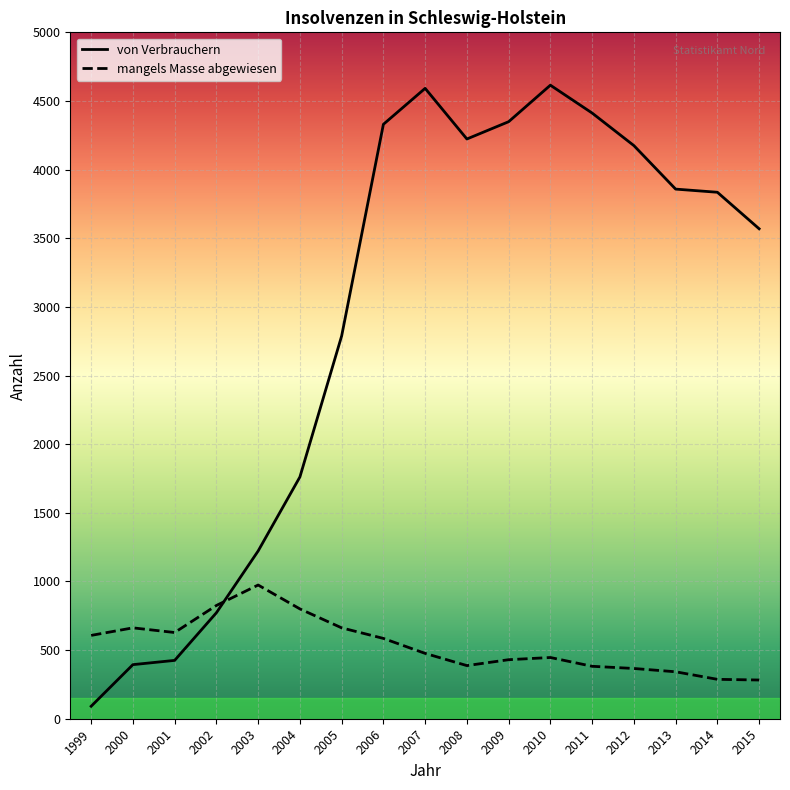

At which label does mangels Masse abgewiesen reach its peak?

2003